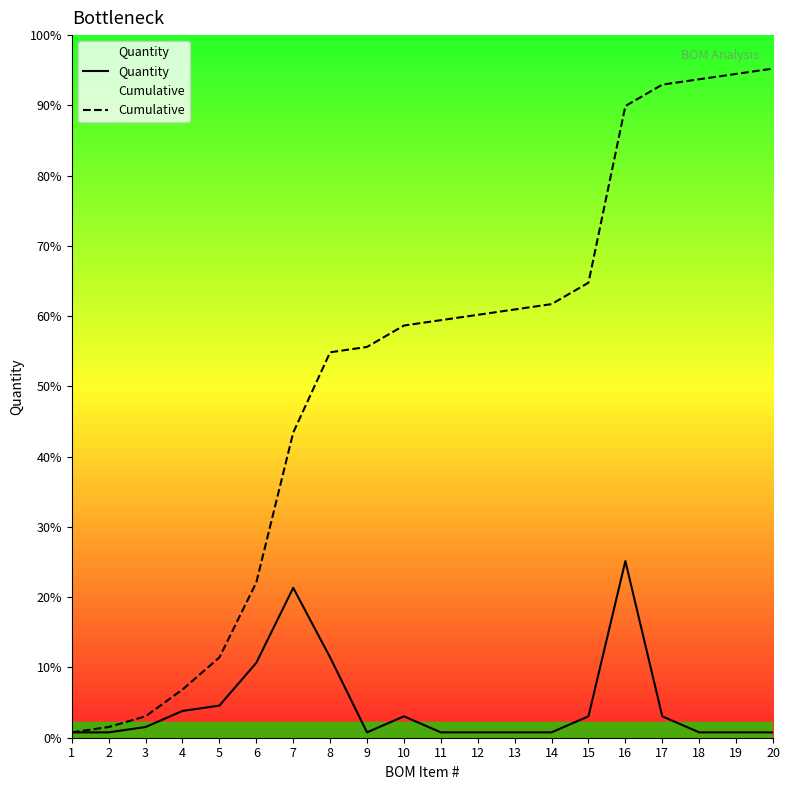

Is this an area chart (filled region under the line)?

No